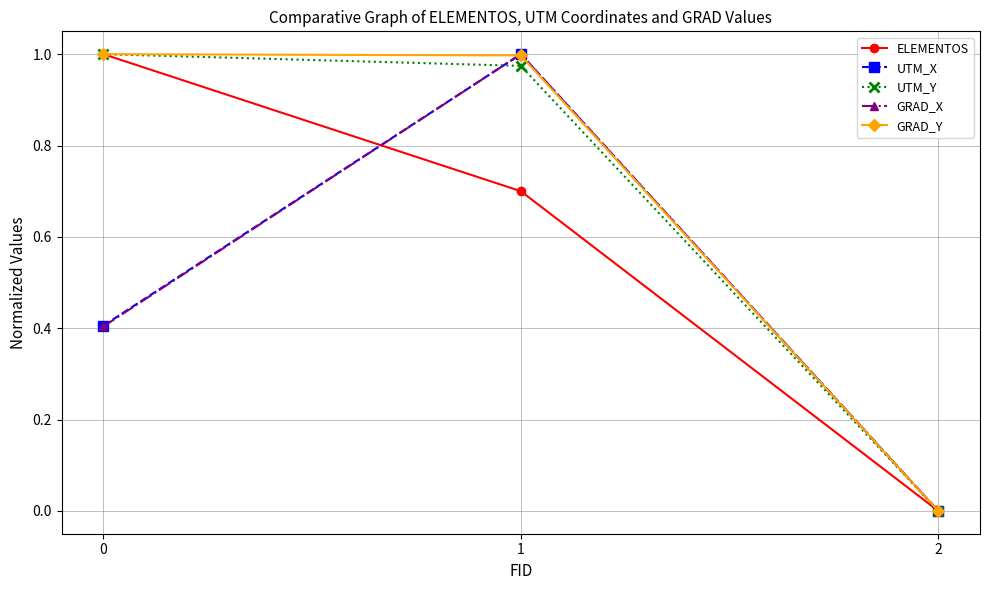

What is the difference between the second highest and minimum values in the UTM_X series?

0.4